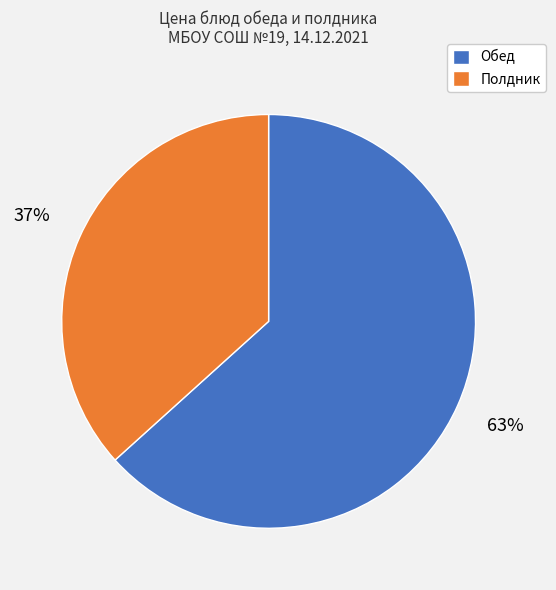

Does any single category account for the majority?

Yes